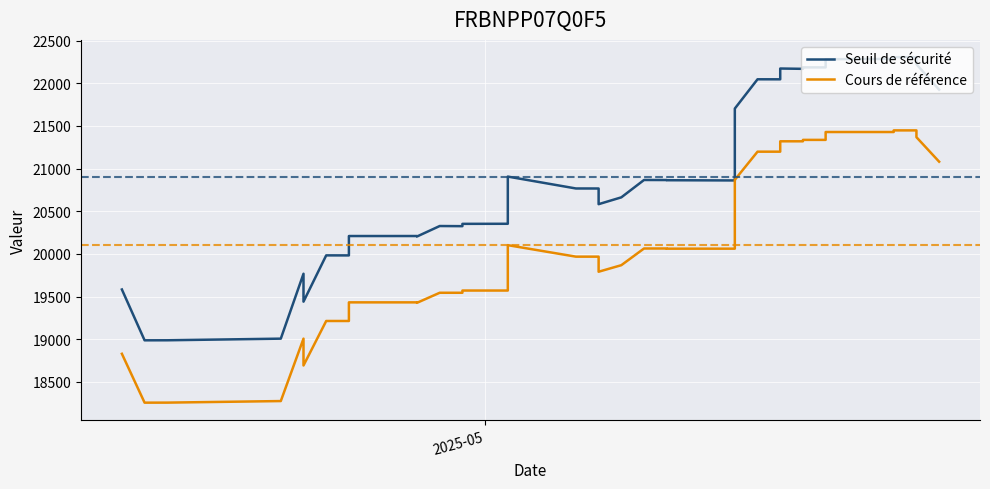

At how many categories does at least one series exceed 19292?

36